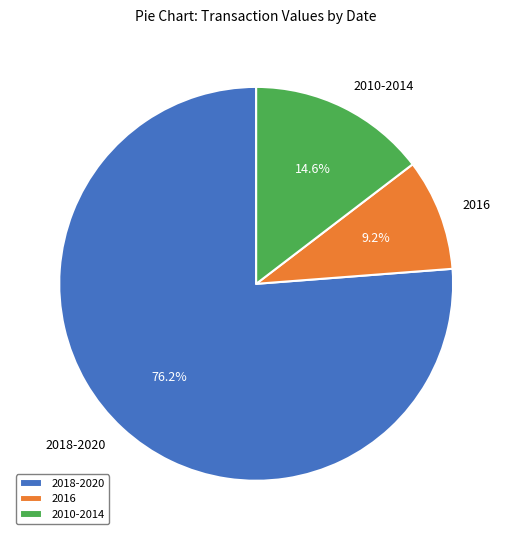

What is the ratio of the value at 2018-2020 to the value at 2010-2014?

5.2